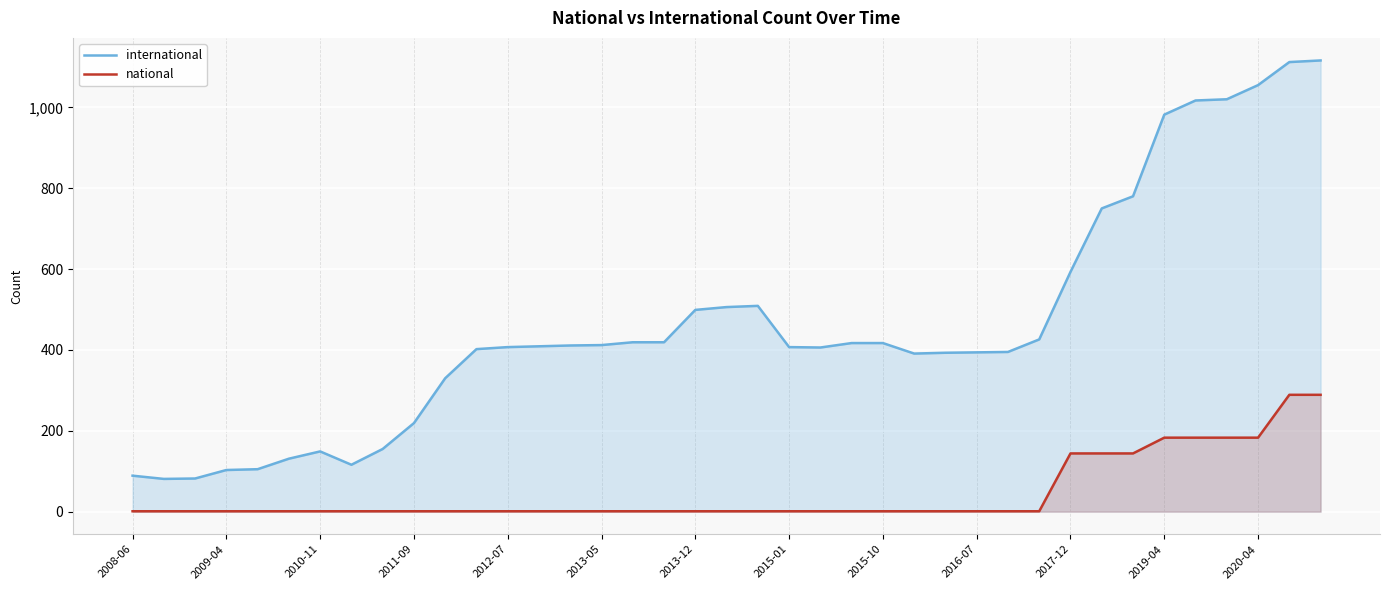

Is it true that international equals 637 at 2013-05?

False